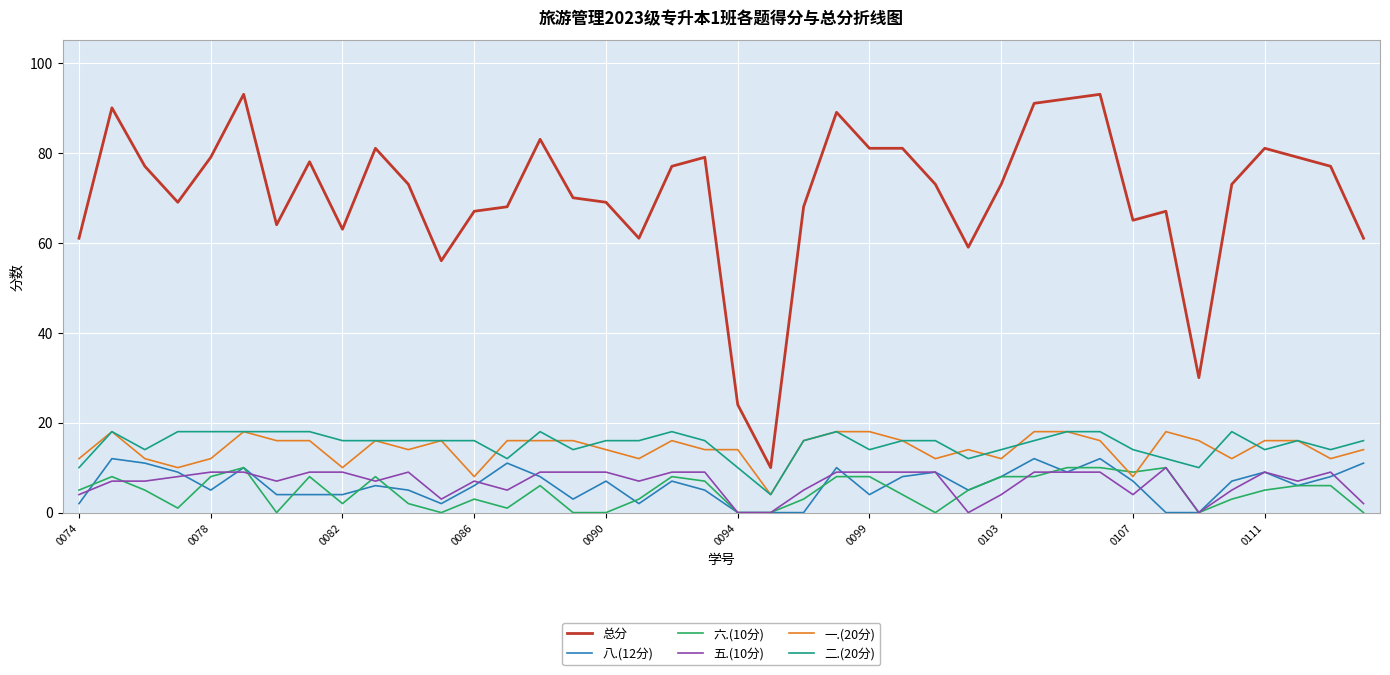

Which series has the widest spread of values?

总分